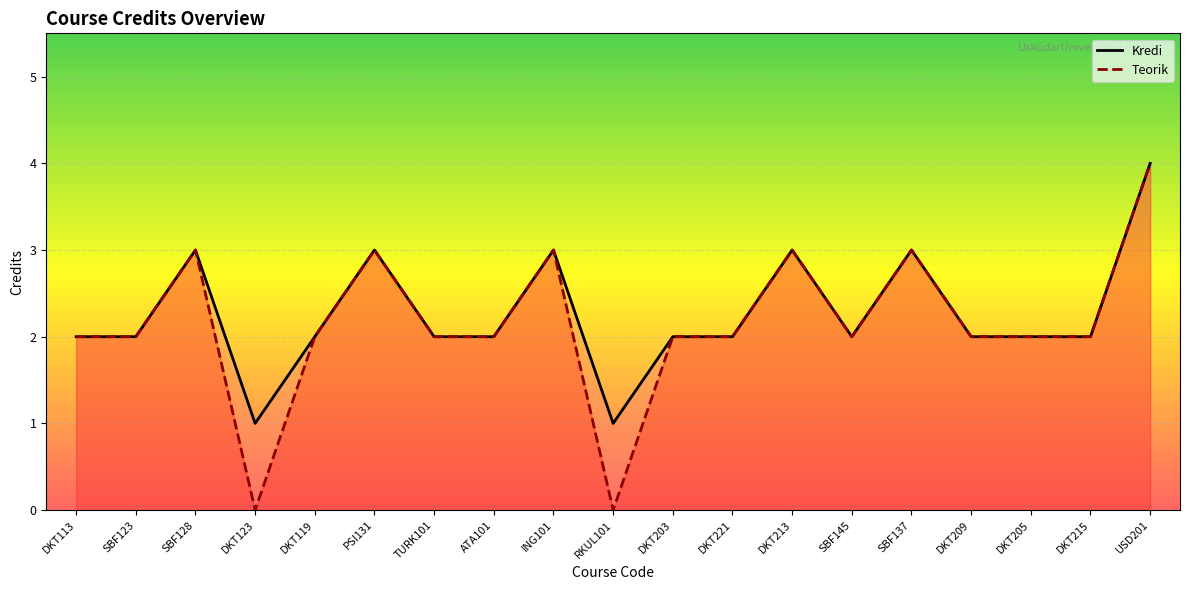

True or false: Kredi has more than 0 interior local peaks.

True